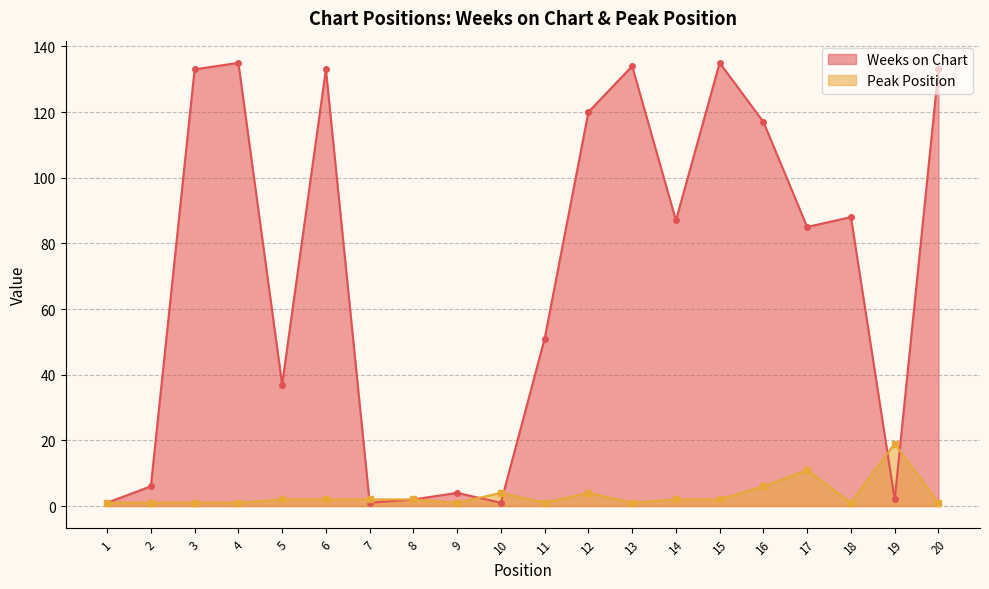

The value of Peak Position at 7 is 3. True or false?

False